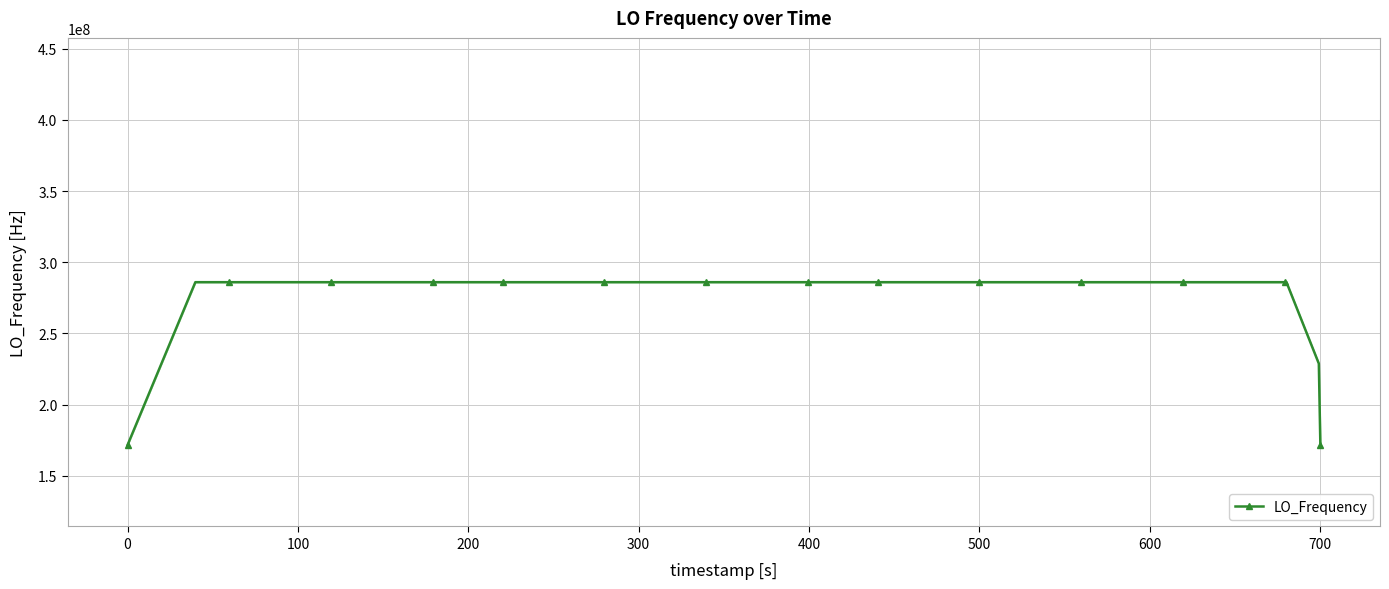

What is the value of the 6th point from the left?

286046999.5